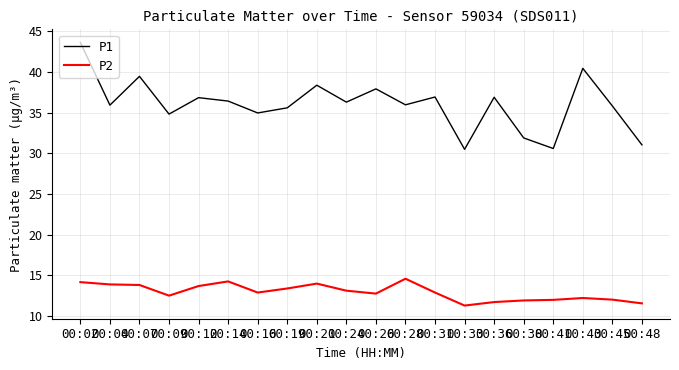

How many lines are shown in the chart?

2